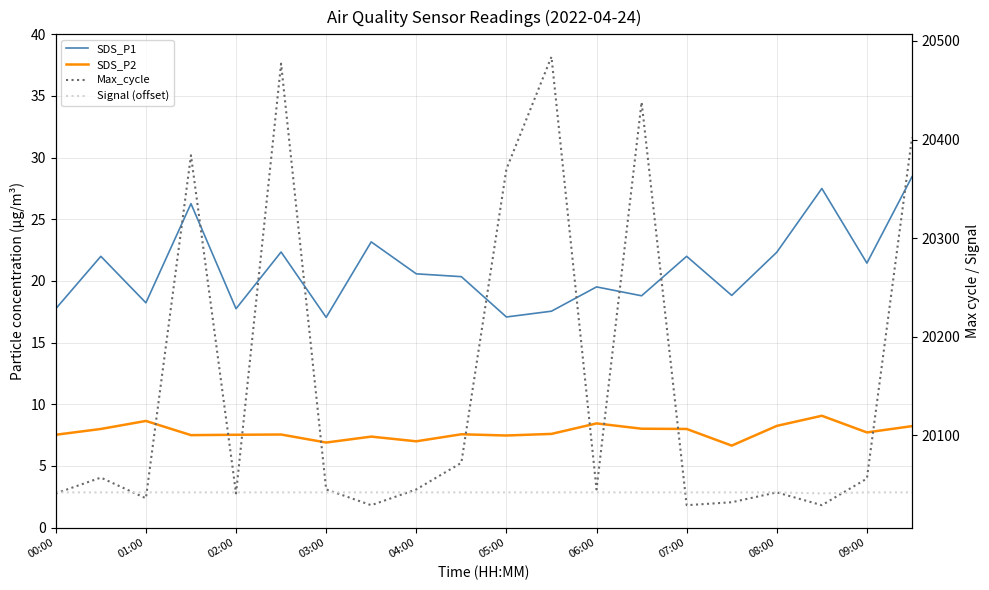

What is the sum of all Max_cycle values?

403154.0